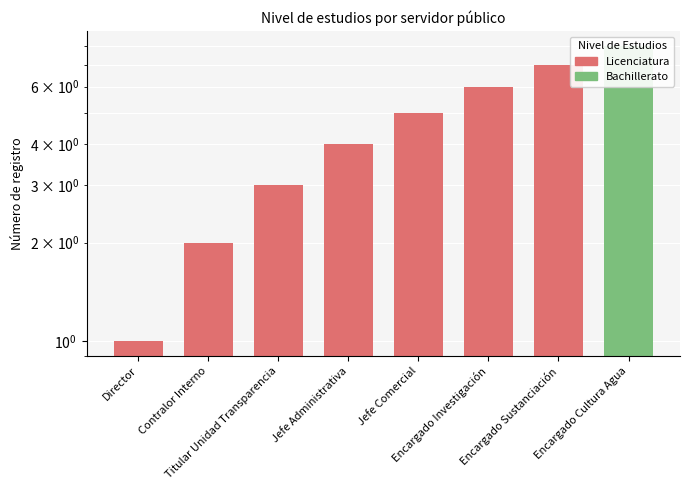

Is it true that the value at Director is 0?

False